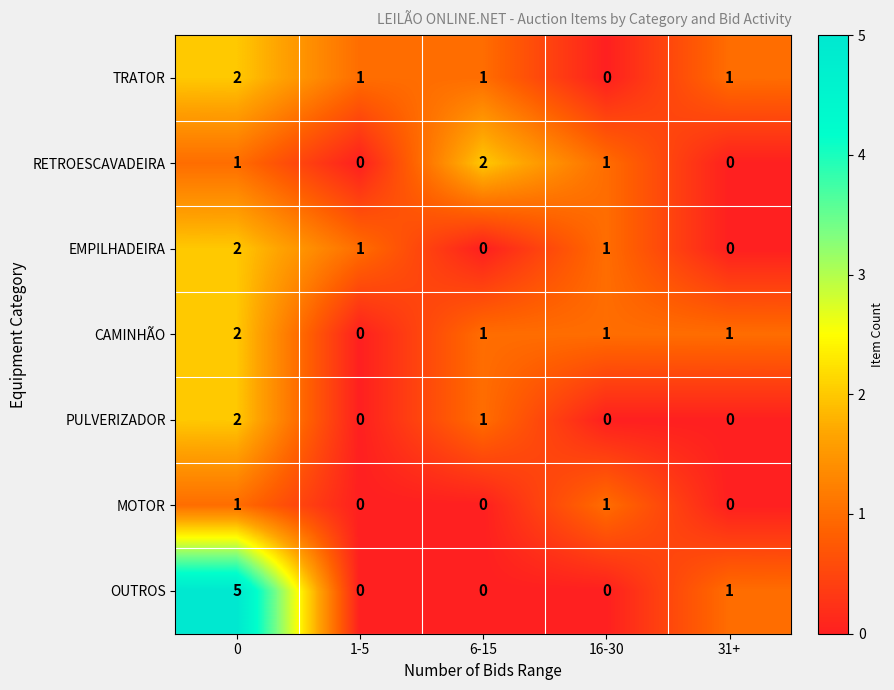

Is it true that RETROESCAVADEIRA equals -1 at 1-5?

False